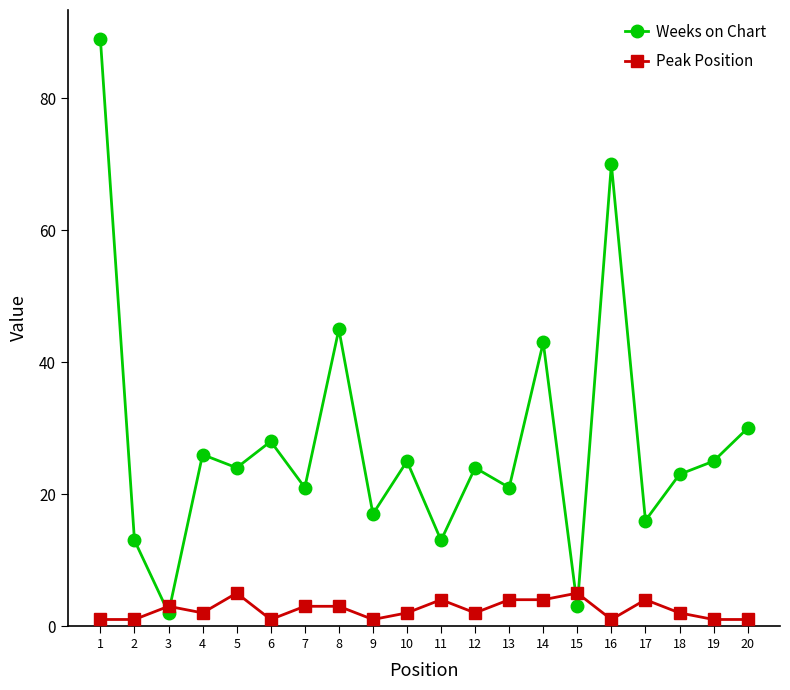

Which series has the widest spread of values?

Weeks on Chart